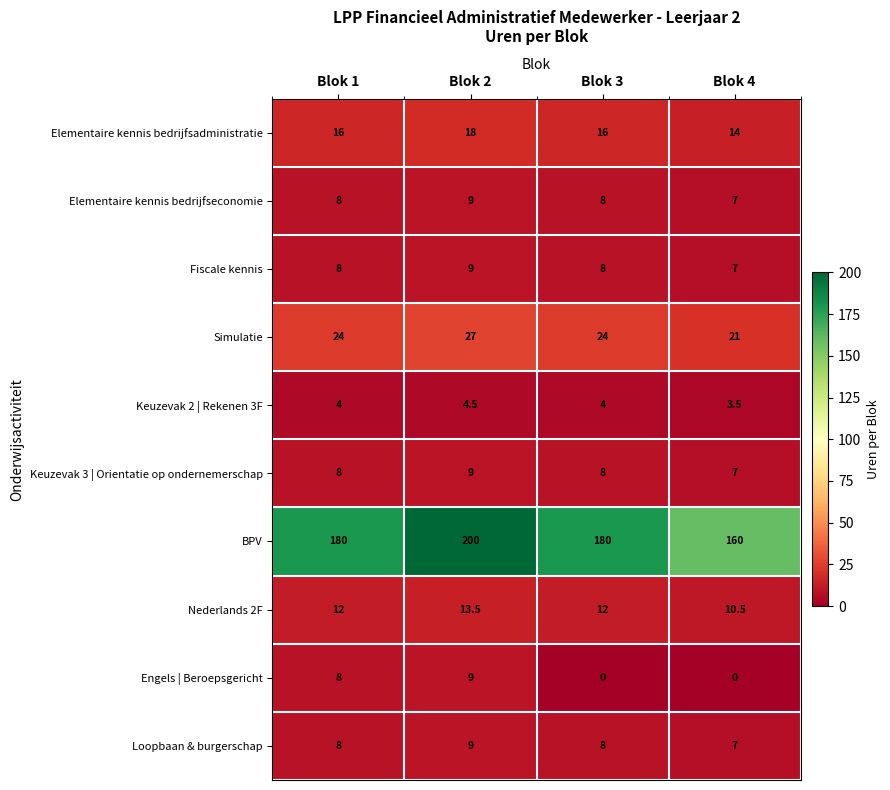

What value does the BPV series have at Blok 4?

160.0